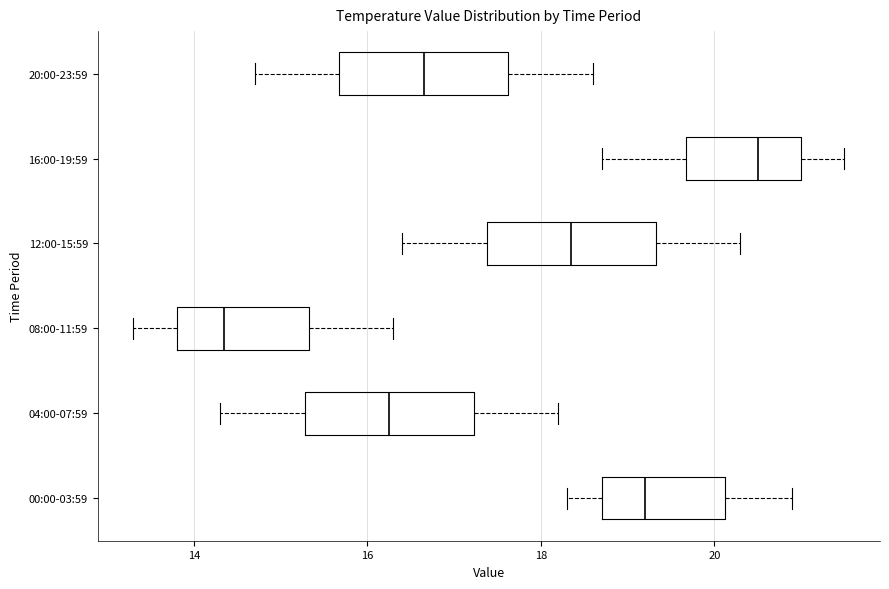

Reading bottom to top, read every box against the x-axis: the position of its median line, the range the box covers, and the ends of its whiskers. The values are not printed on the chart, so give them approximately, as read against the axis.

00:00-03:59: median 19.2, box 18.8 to 20.2, whiskers 18.4 to 21.0
04:00-07:59: median 16.2, box 15.2 to 17.2, whiskers 14.4 to 18.2
08:00-11:59: median 14.4, box 13.8 to 15.4, whiskers 13.4 to 16.4
12:00-15:59: median 18.4, box 17.4 to 19.4, whiskers 16.4 to 20.4
16:00-19:59: median 20.6, box 19.6 to 21.0, whiskers 18.8 to 21.6
20:00-23:59: median 16.6, box 15.6 to 17.6, whiskers 14.8 to 18.6